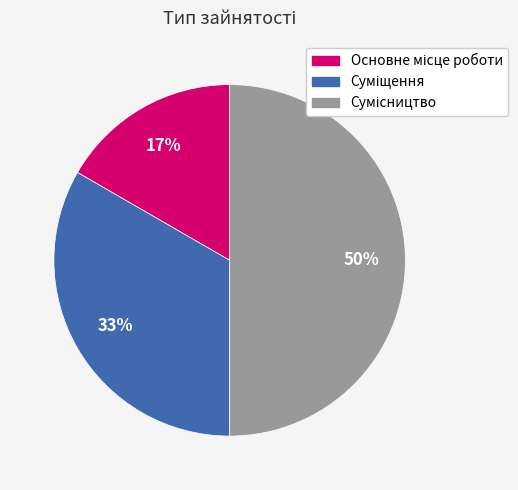

To the nearest percent, what is the difference between the largest and smallest slice percentages?

33%